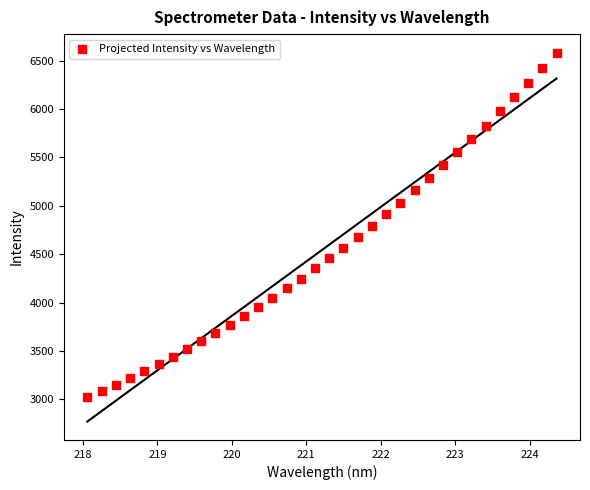

What is the range of X values (max minus min)?

6.3